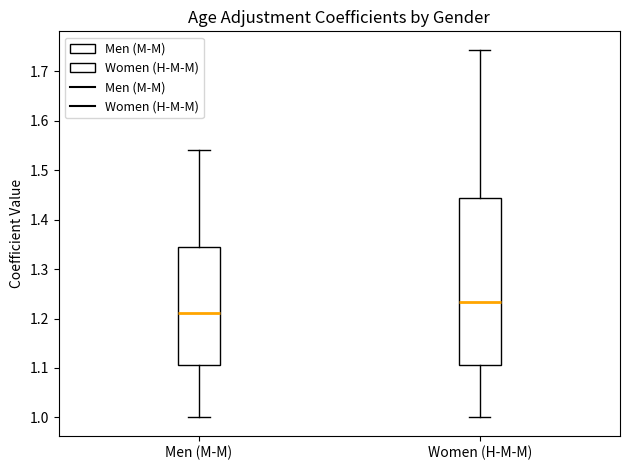

Reading left to right, read every box against the y-axis: the position of its median line, the range the box covers, and the ends of its whiskers. The values are not printed on the chart, so give them approximately, as read against the axis.

Men (M-M): median 1.21, box 1.11 to 1.34, whiskers 1.00 to 1.54
Women (H-M-M): median 1.23, box 1.11 to 1.44, whiskers 1.00 to 1.74